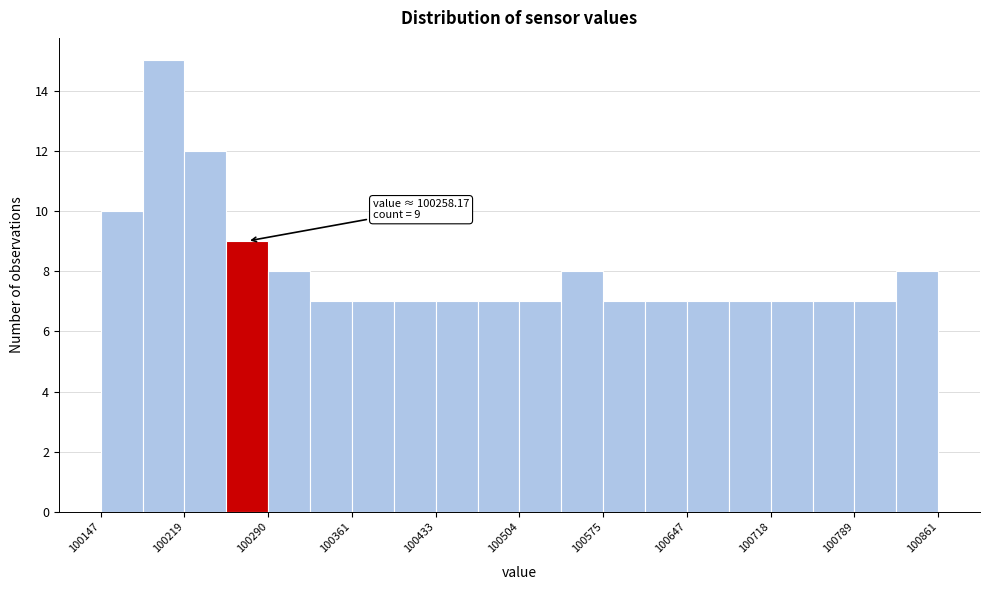

Read against the x-axis, roughly where is the centre of the tallest bar?

100200